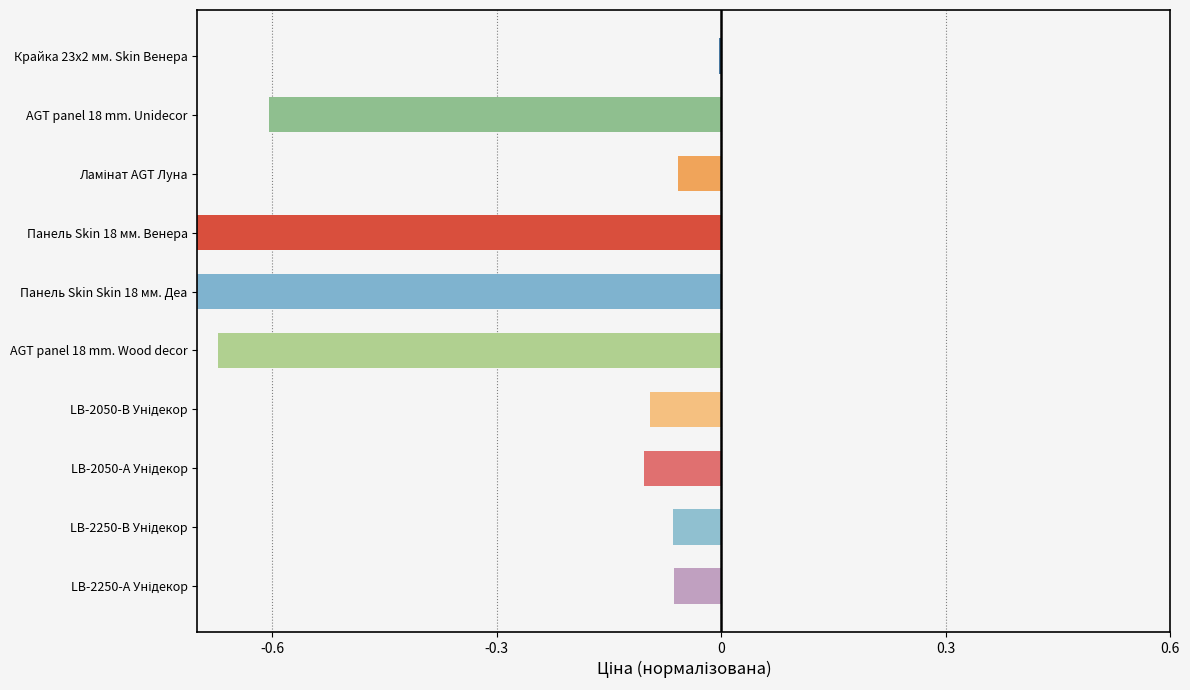

Reading left to right, extract all data points from this chart.

-0.0	-0.6	-0.1	-0.8	-1.0	-0.7	-0.1	-0.1	-0.1	-0.1